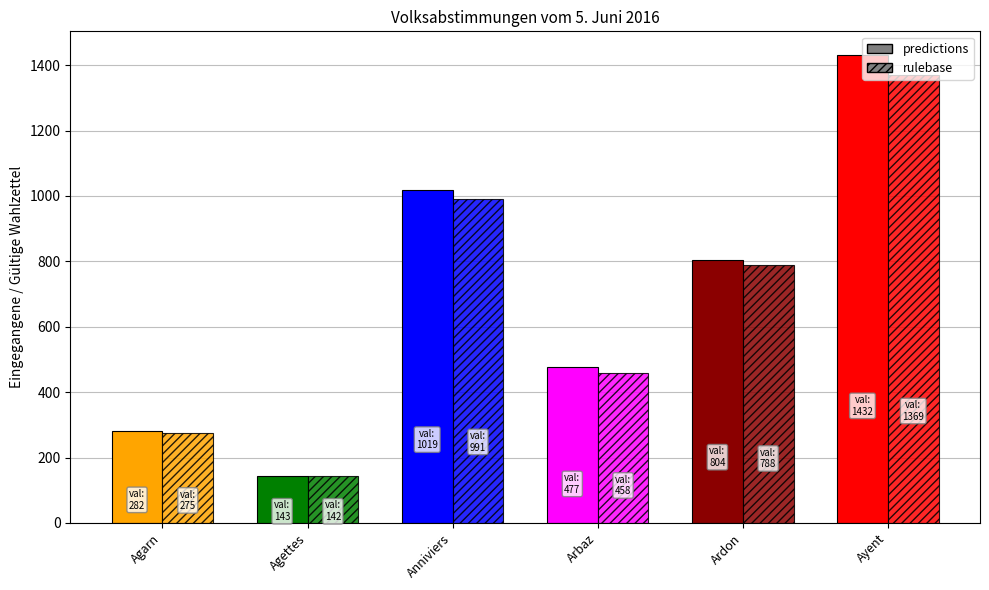

How many bars are there in each group?

2